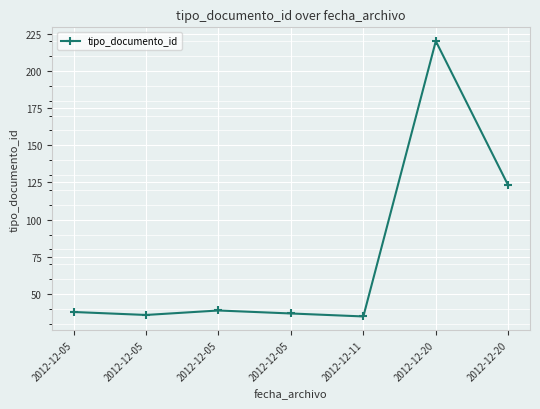

At which category does the data reach its first local peak?

2012-12-05